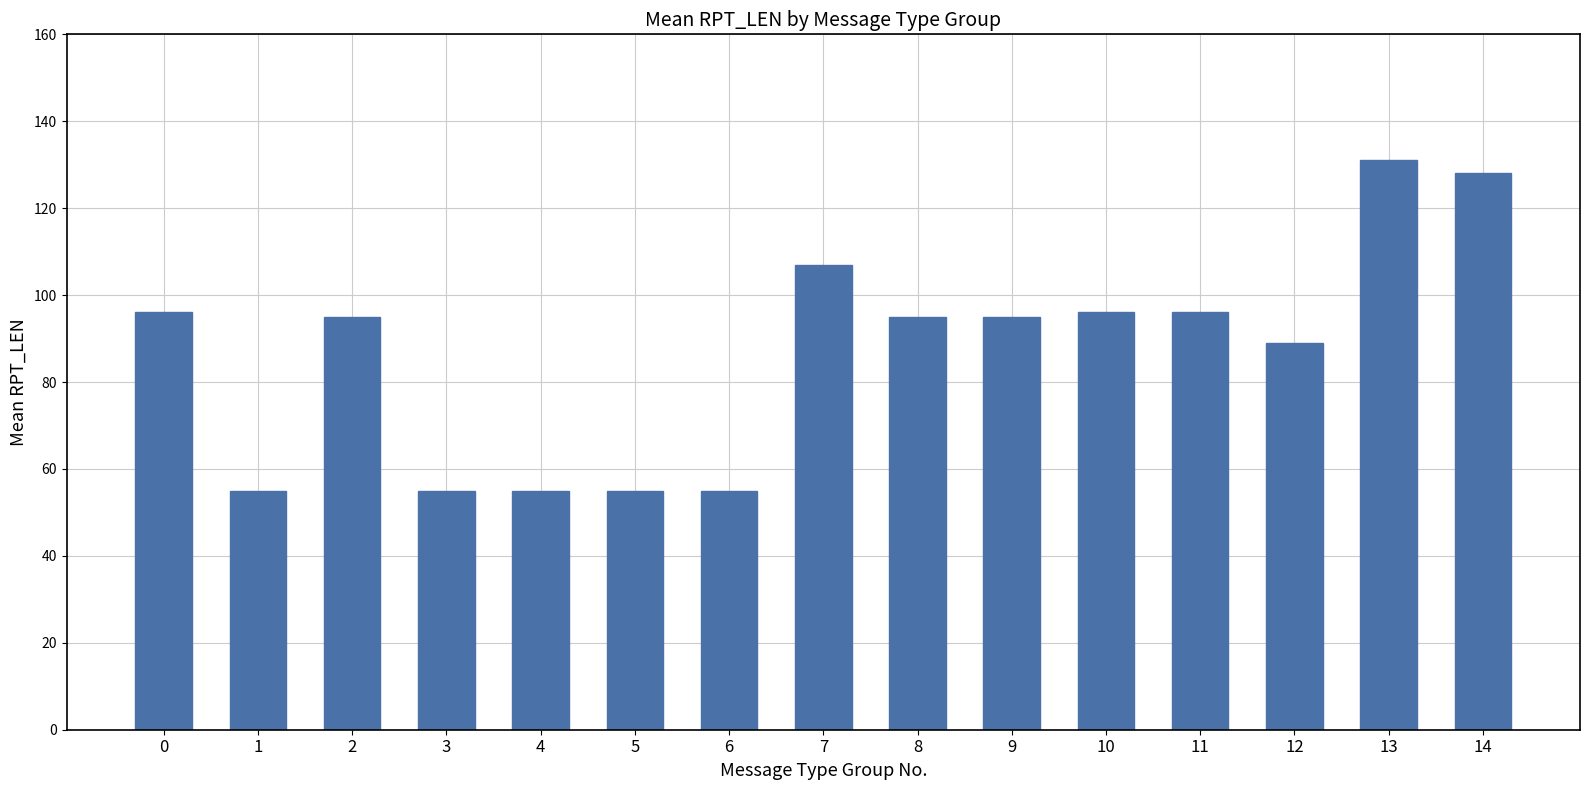

Which category has the highest value across all series?

13